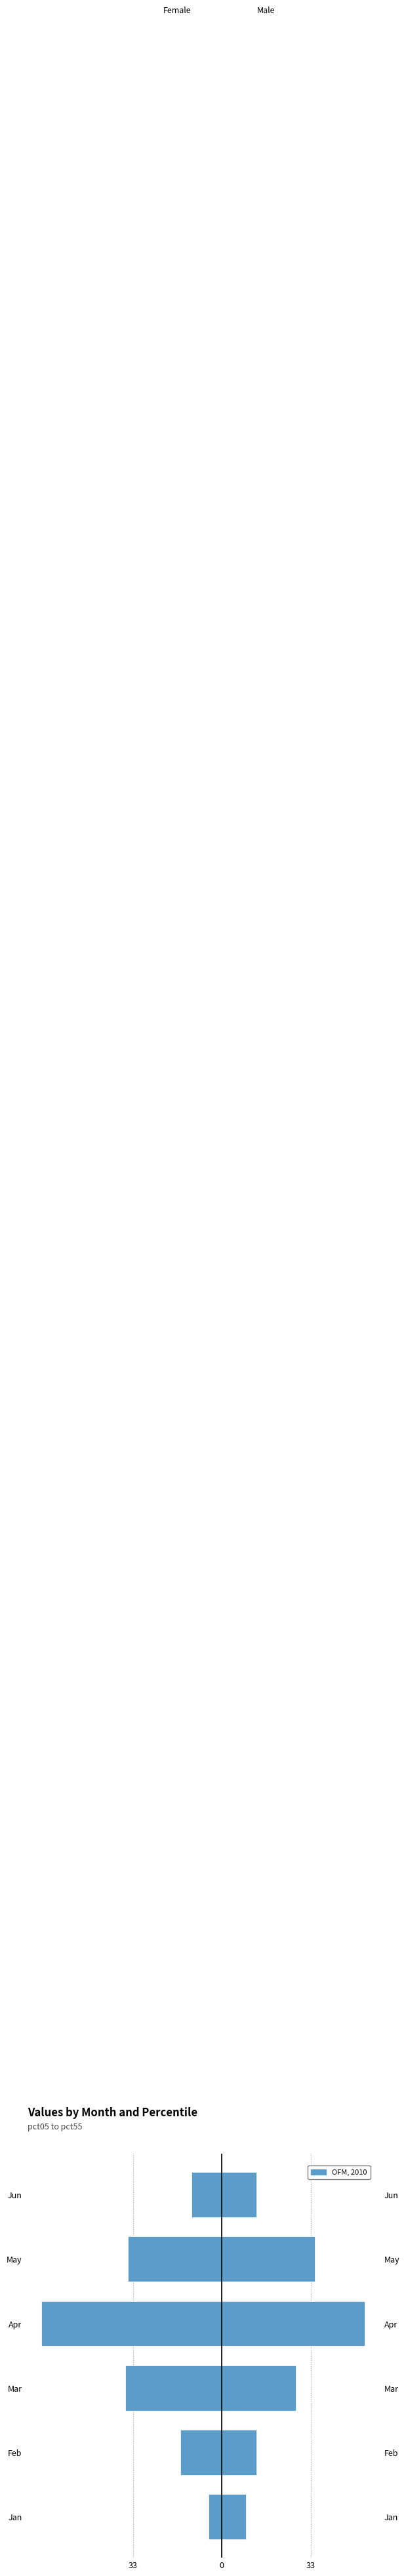

Which has a higher value, May or Apr?

May